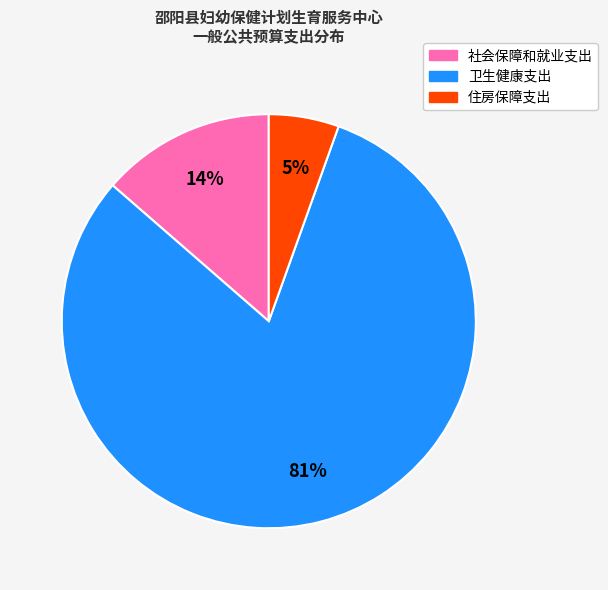

Does 住房保障支出 represent more than half of the total?

No